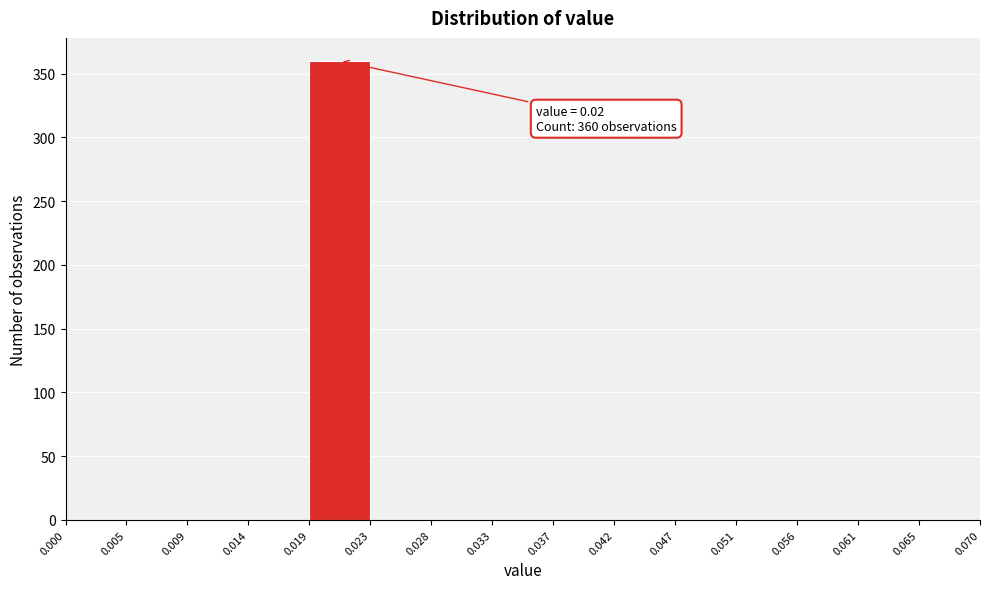

Over which range of the x-axis is the bar tallest?

0.019 to 0.023